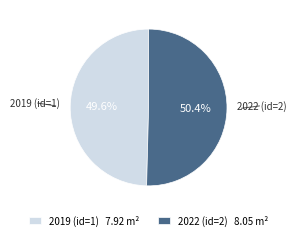

Which category has the biggest portion of the pie?

2022 (id=2)